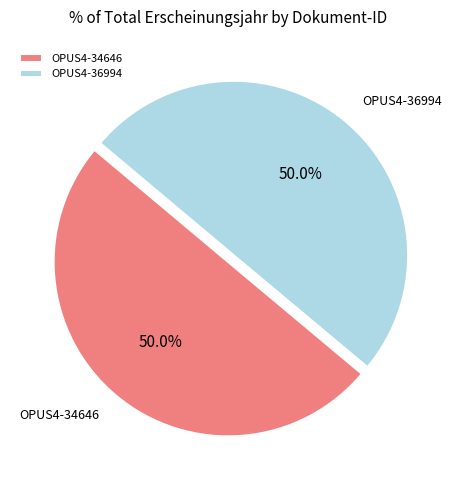

What is the ratio of the value at OPUS4-34646 to the value at OPUS4-36994?

1.0